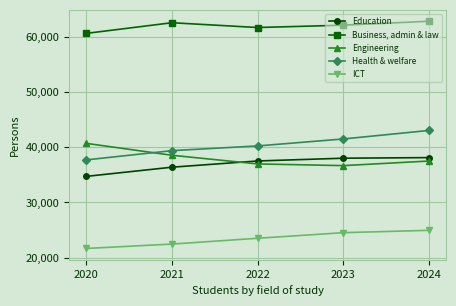

Which series has the largest total across all categories?

Business, admin & law